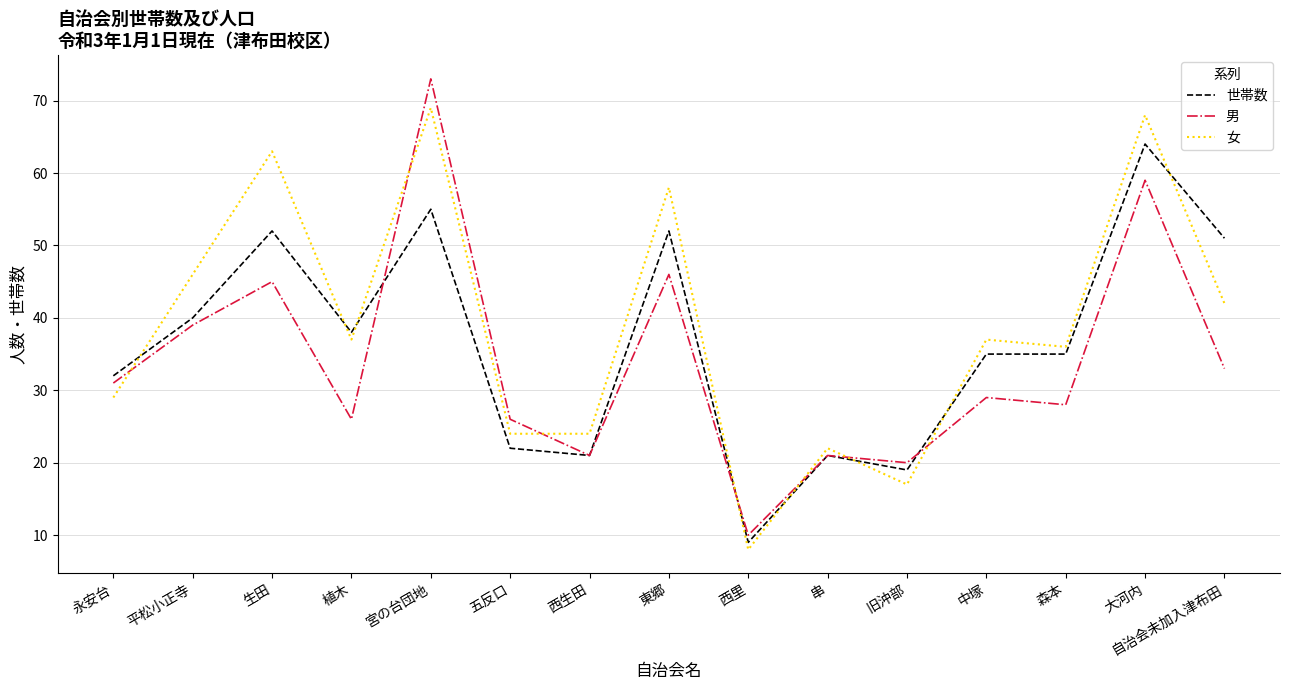

At which category is the sum across all series the highest?

宮の台団地